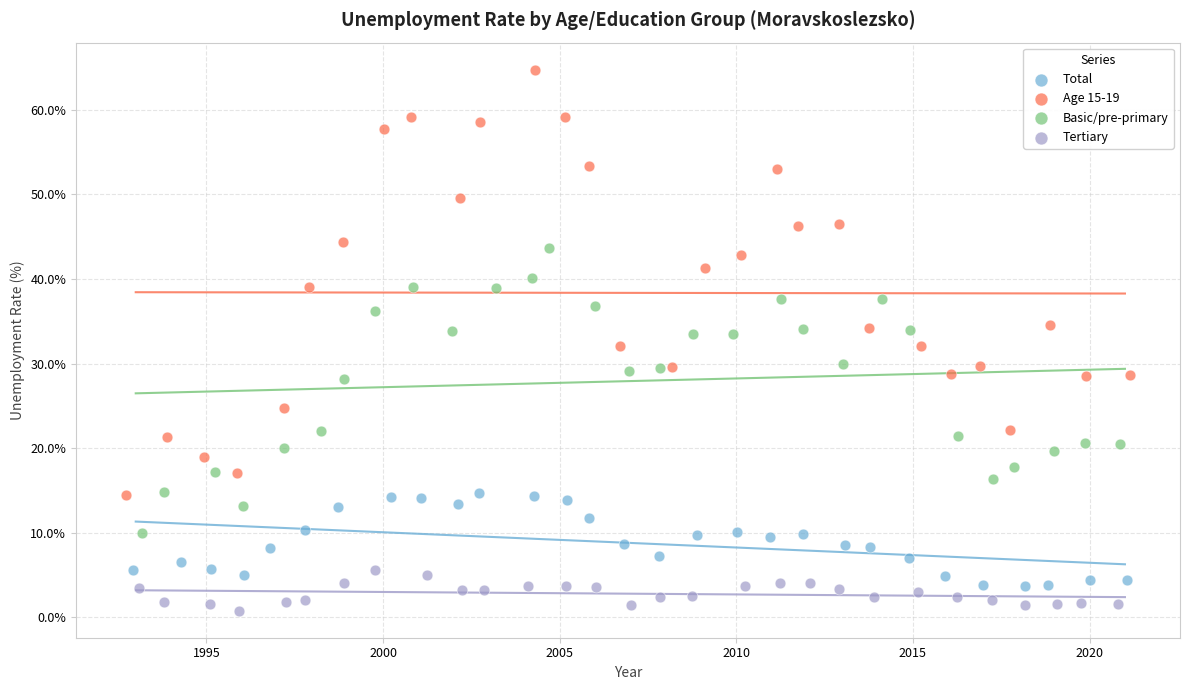

Which series reaches the minimum Y coordinate?

Tertiary